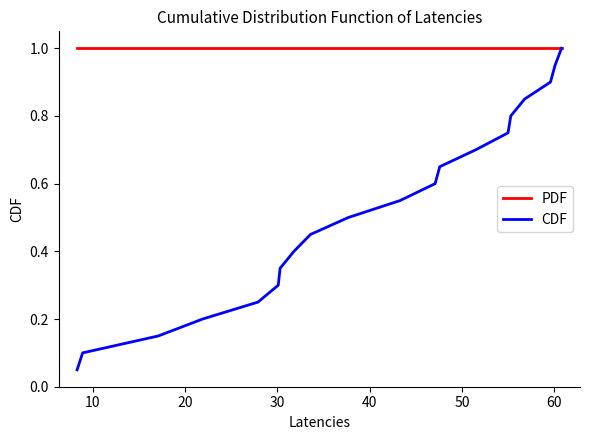

What is the greatest value displayed?

1.0